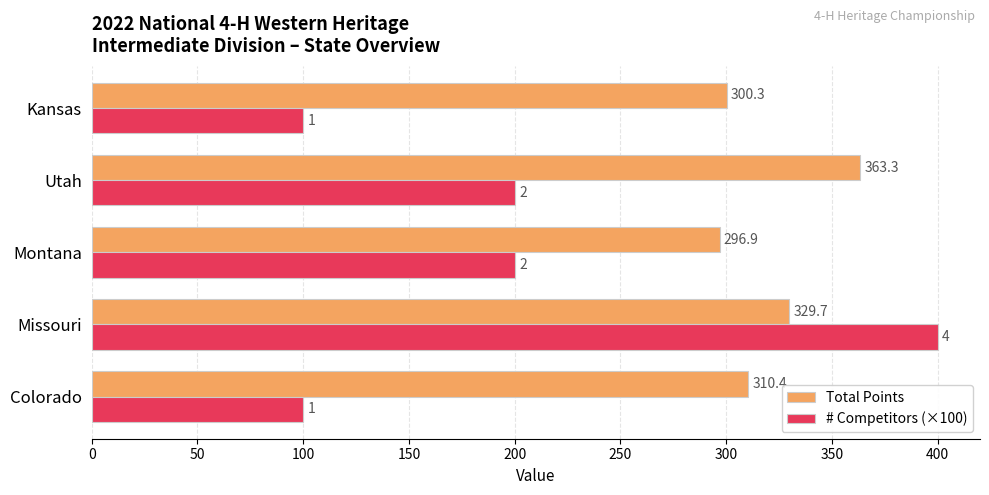

Which series changed the most between Colorado and Kansas?

Total Points